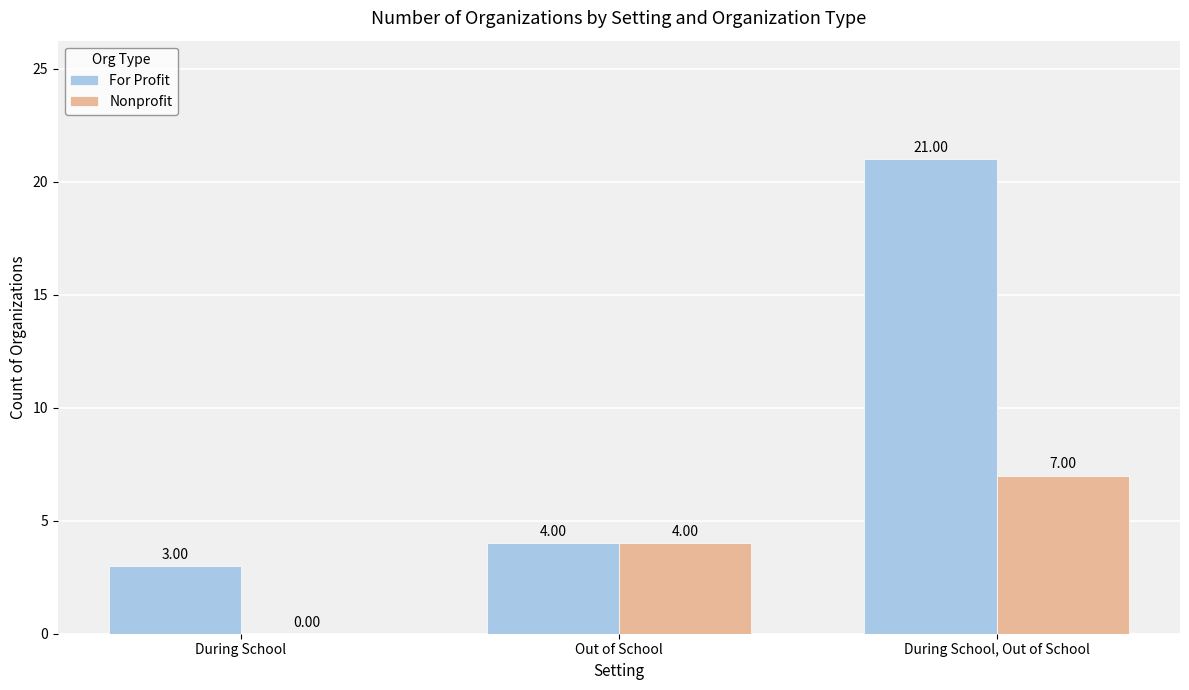

How many groups of bars are there?

3